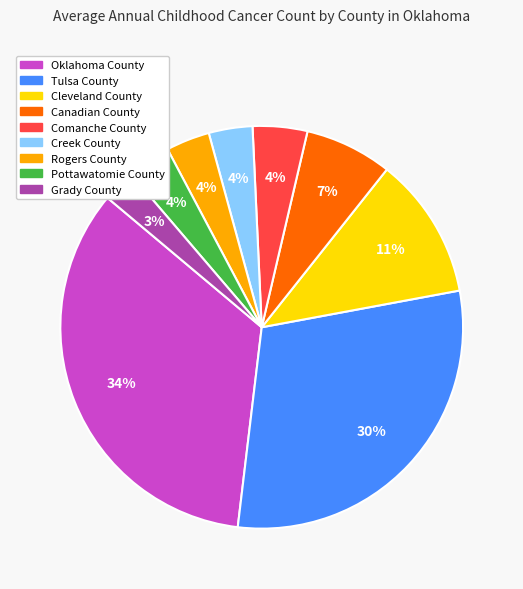

Does any single category account for the majority?

No